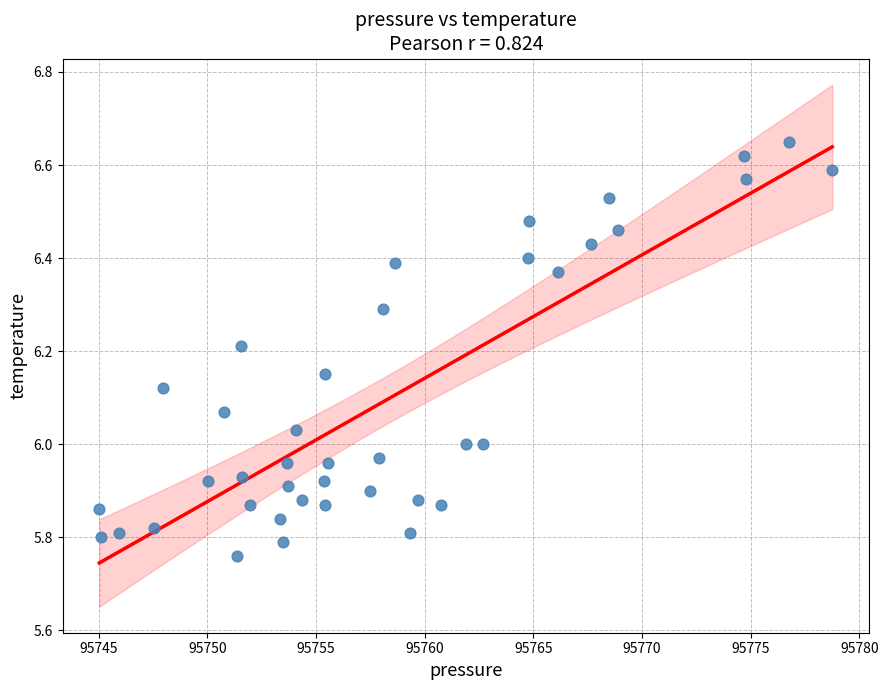

What is the range of X values (max minus min)?

33.7